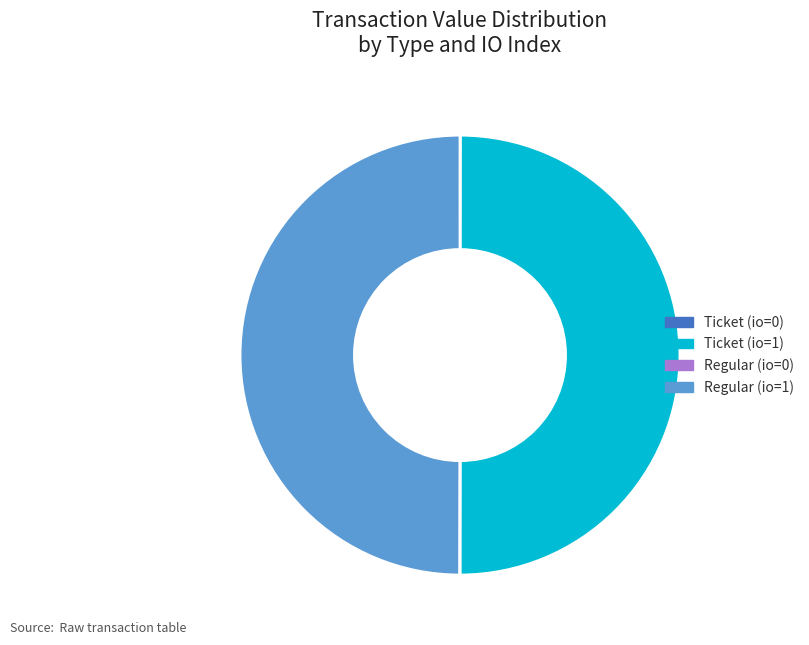

Rank the categories by value from lowest to highest.

Ticket (io=0), Regular (io=0), Ticket (io=1), Regular (io=1)